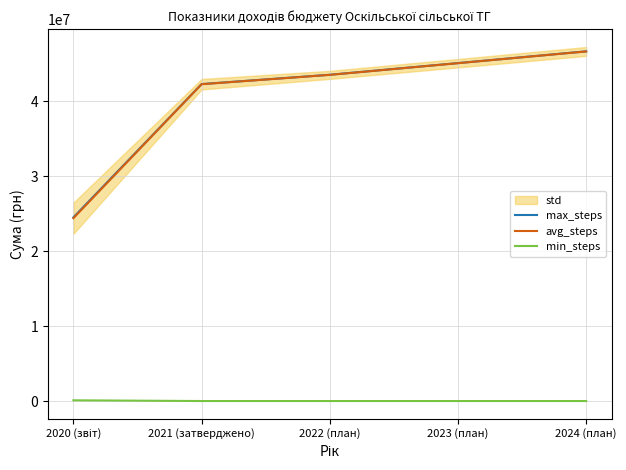

How many data points does each series have?

5